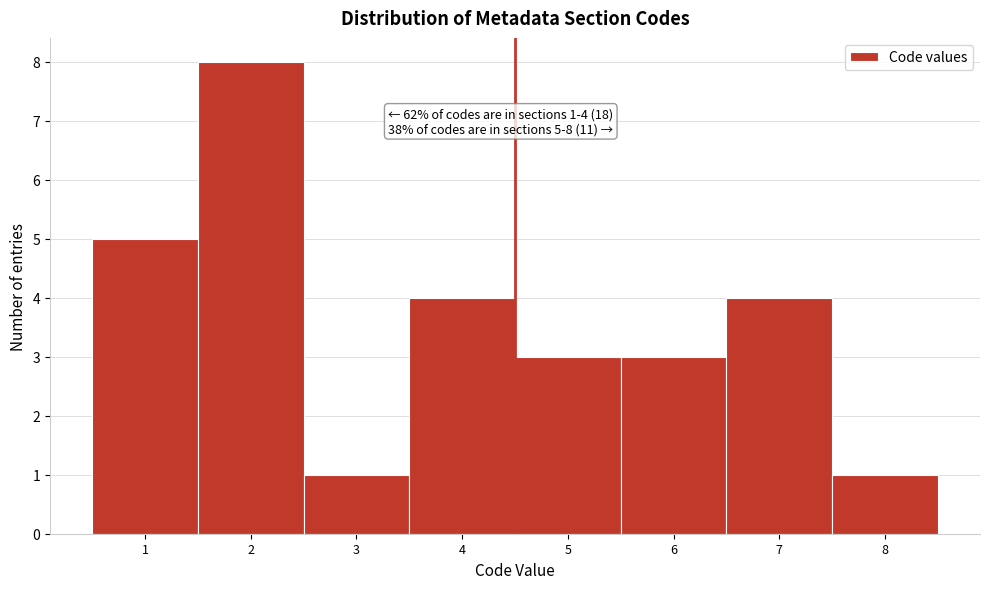

Which range on the x-axis has the tallest bar?

1.5 to 2.5